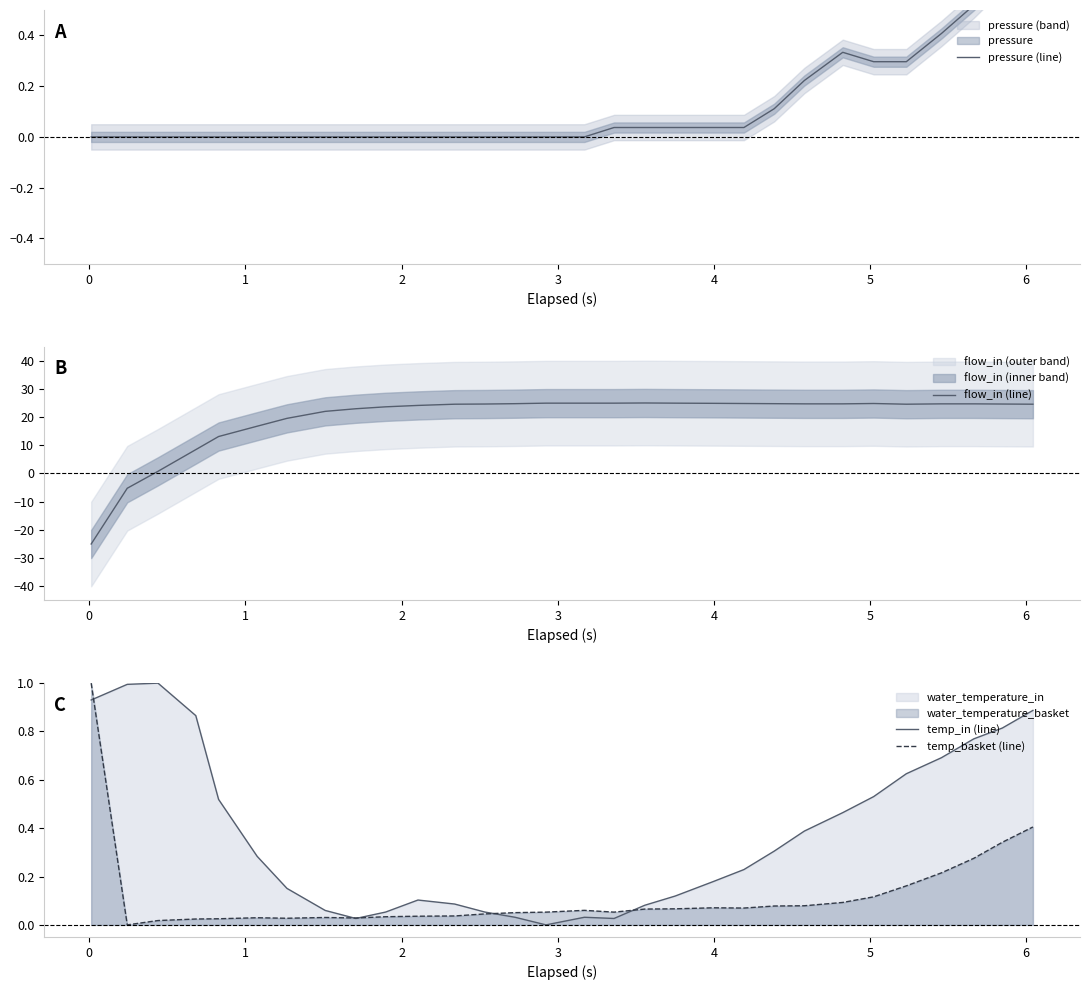

How many intersections are there between temp_basket (line) and pressure (line)?

1